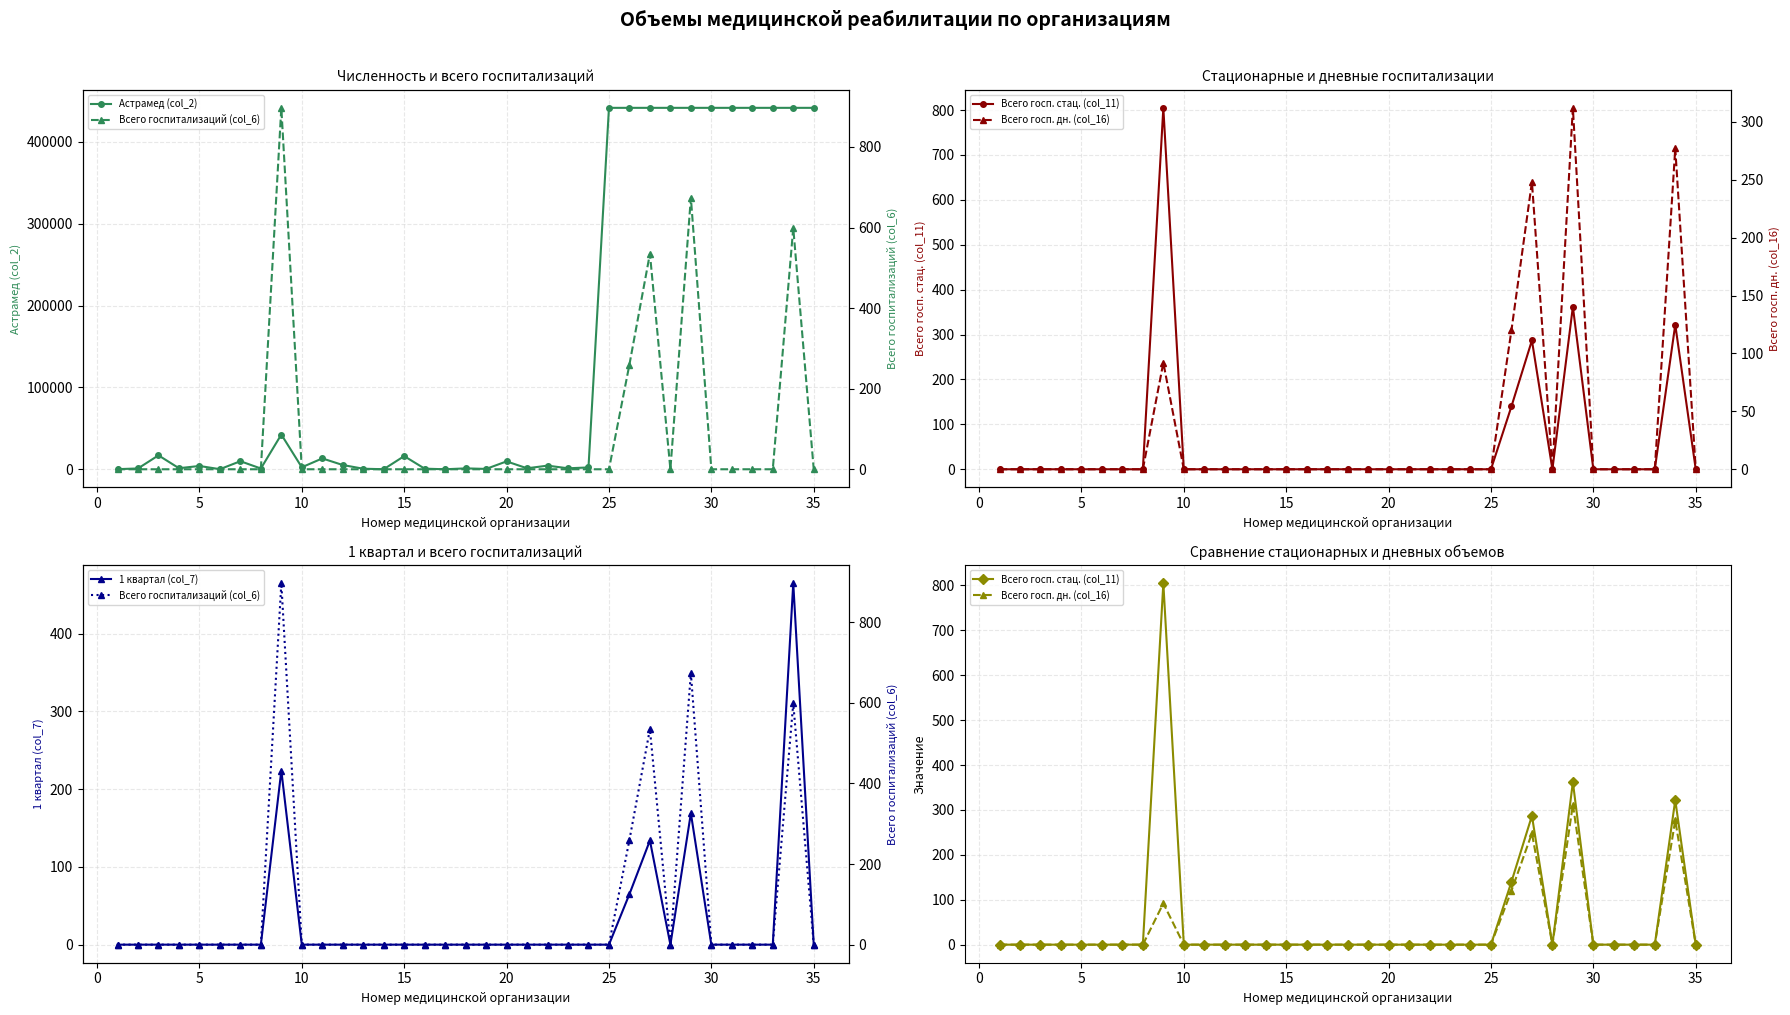

The Всего госпитализаций (col_6) series shows -427 at 0. True or false?

False